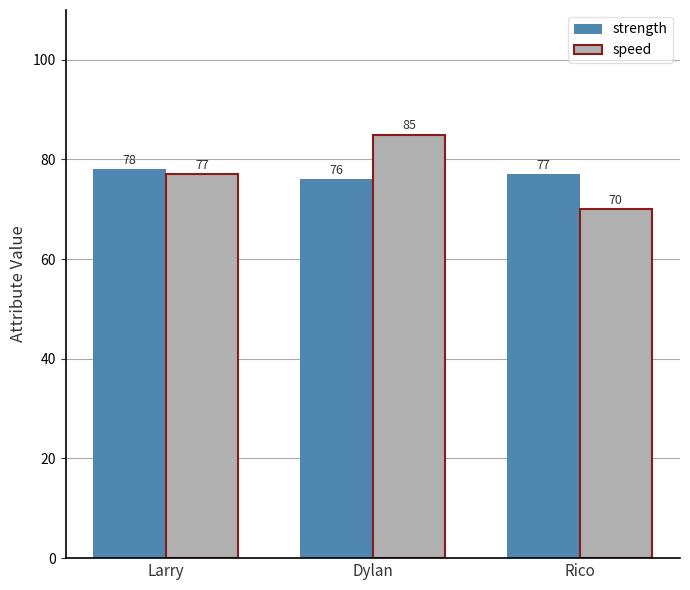

What is the difference between the maximum and minimum values in the speed series?

15